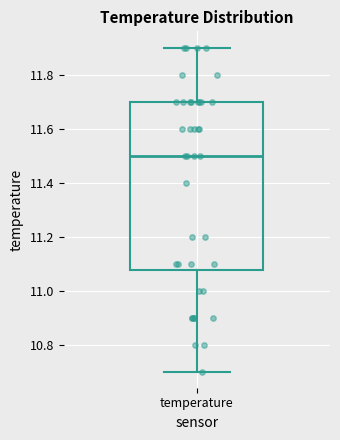

Where is the upper edge of the box for temperature on the y-axis? The values are not printed on the chart, so give them approximately, as read against the axis.

11.70